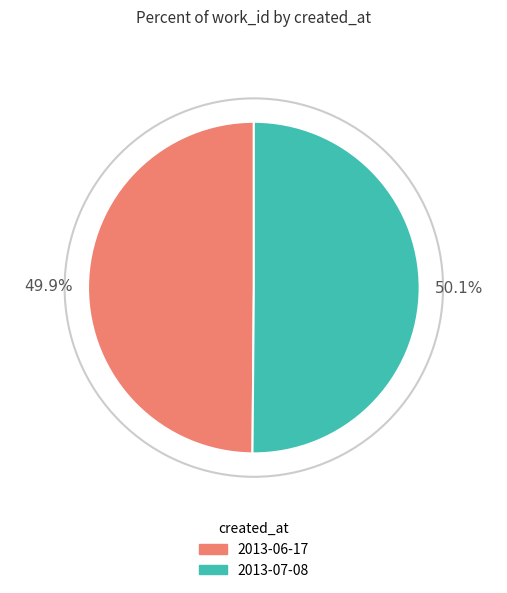

Does any single category account for the majority?

Yes